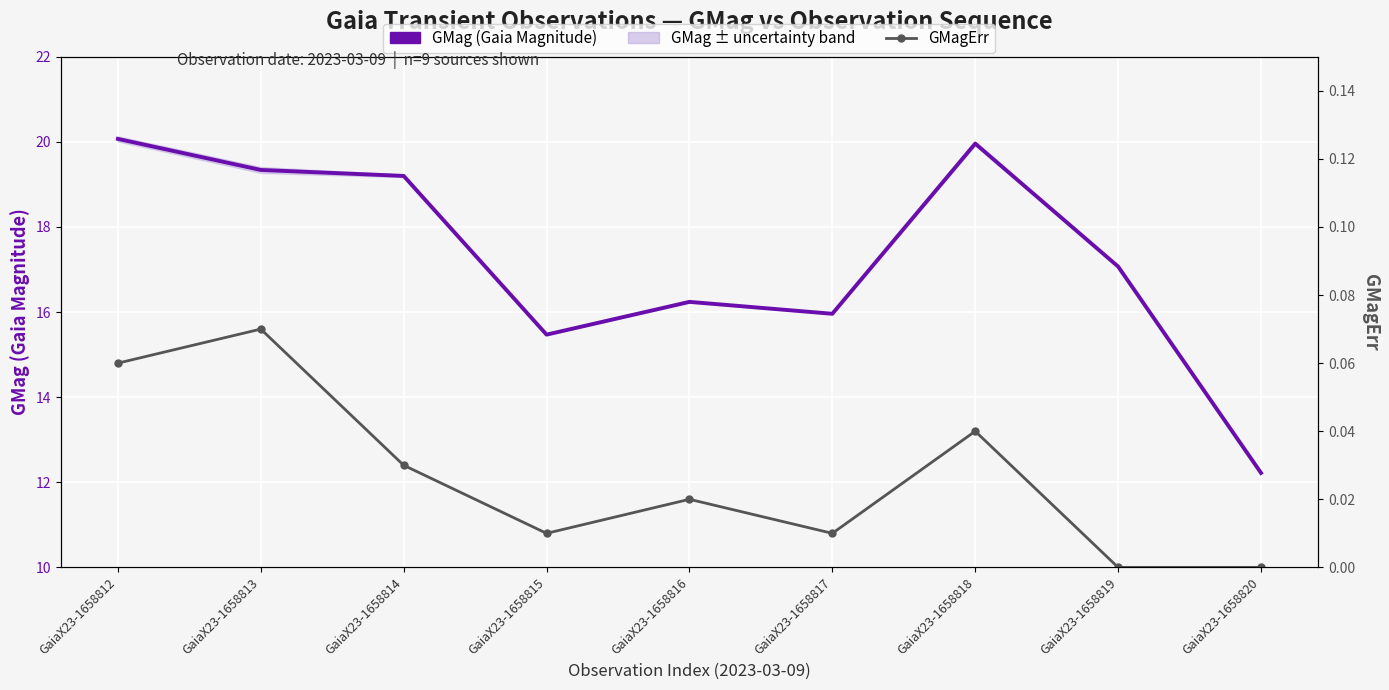

What is the minimum value for GMag (Gaia Magnitude)?

12.2